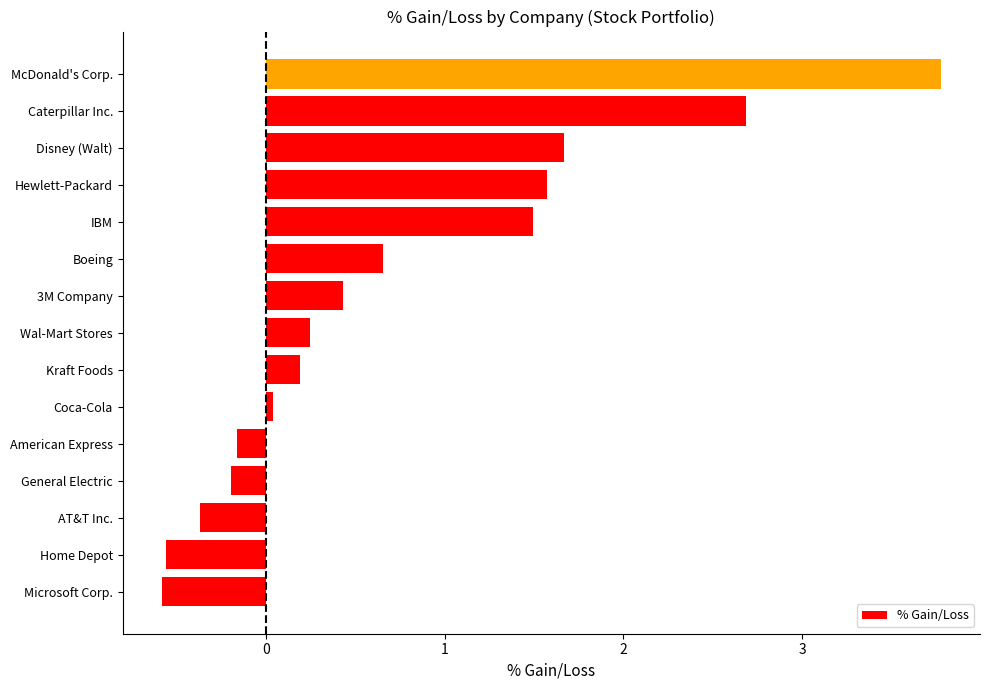

Where is the data nearest to the value 1?

Boeing